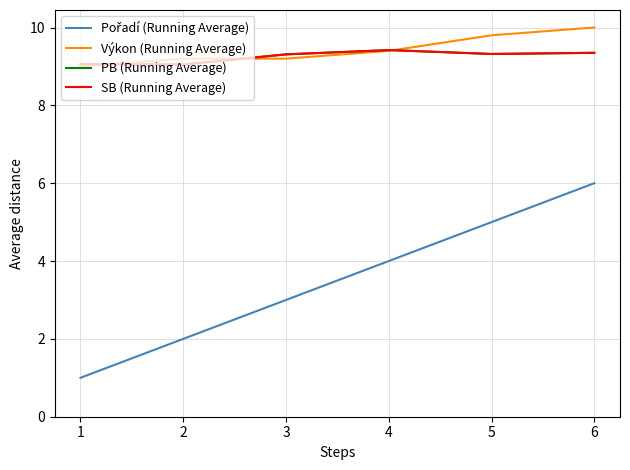

Does the chart display data point markers on the line(s)?

No